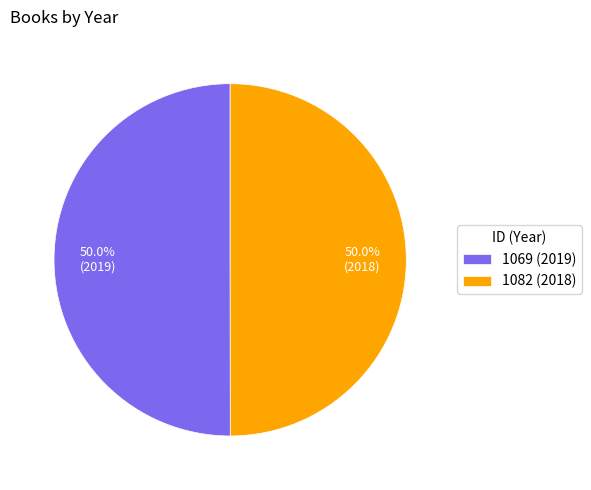

Approximately how many times larger is the value at 1069 (2019) compared to 1082 (2018)?

1.0